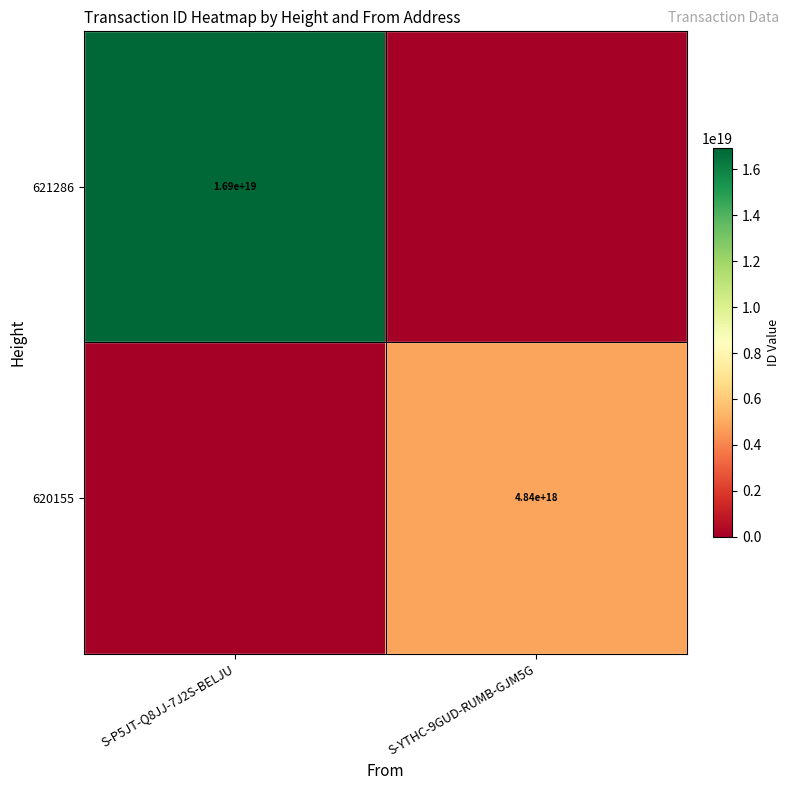

The 621286 series shows 16900000000000000000 at S-P5JT-Q8JJ-7J2S-BELJU. True or false?

True